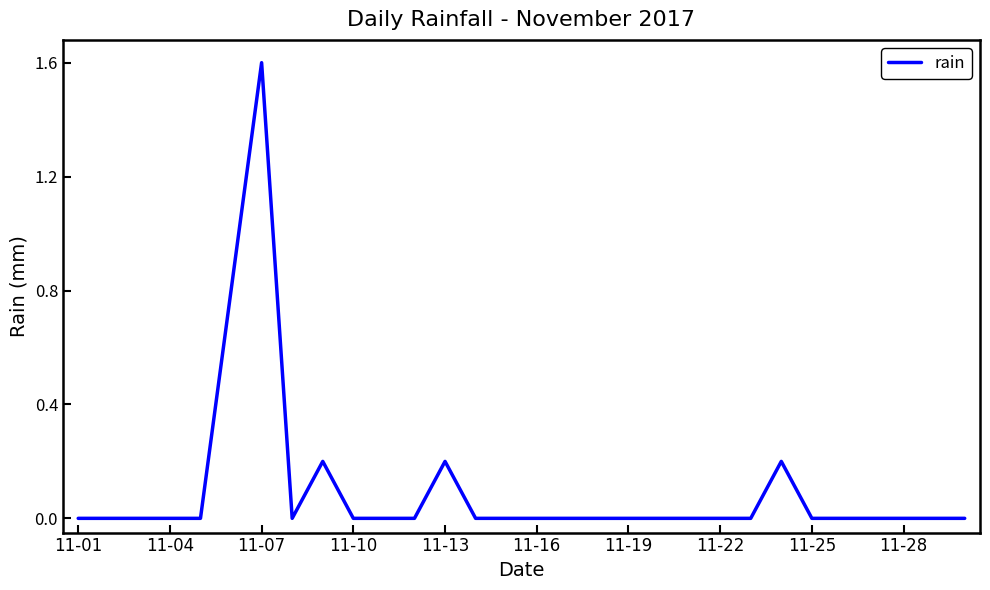

What is the difference between the maximum and minimum values?

1.6